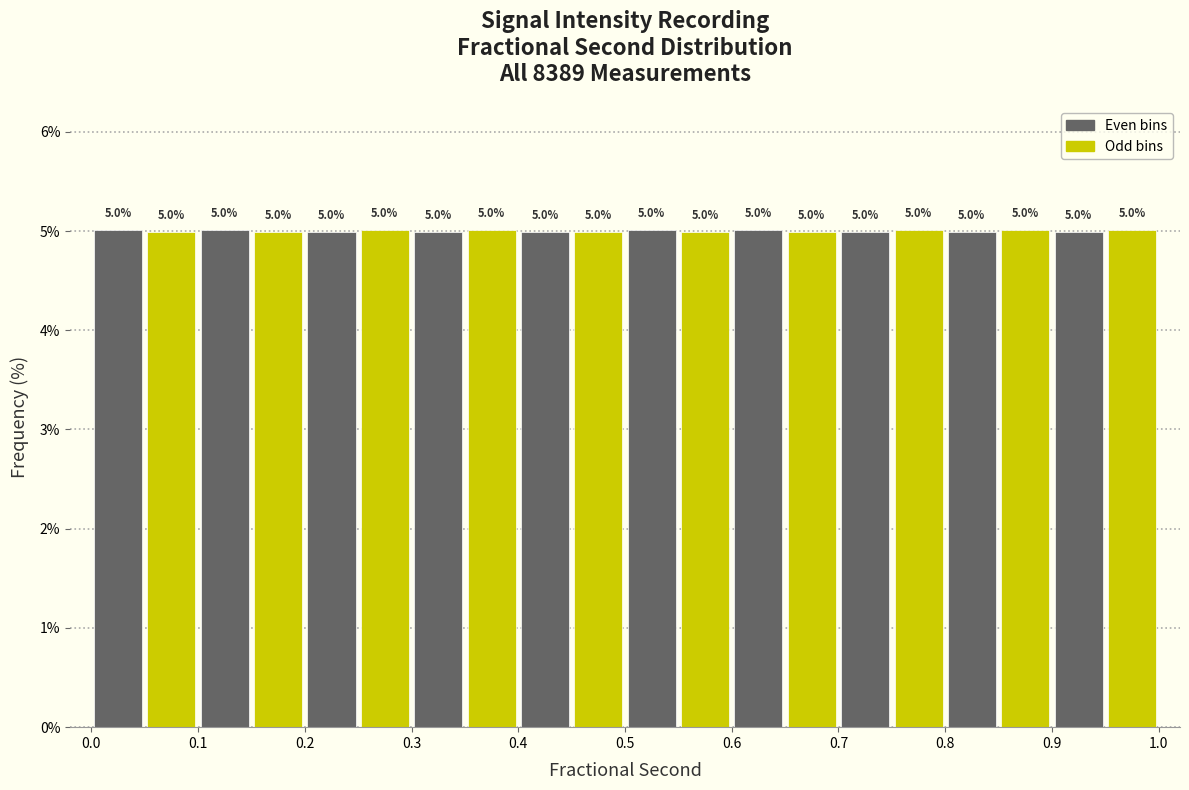

What is the height of the bar covering 0.10 to 0.15 on the x-axis?

5.0